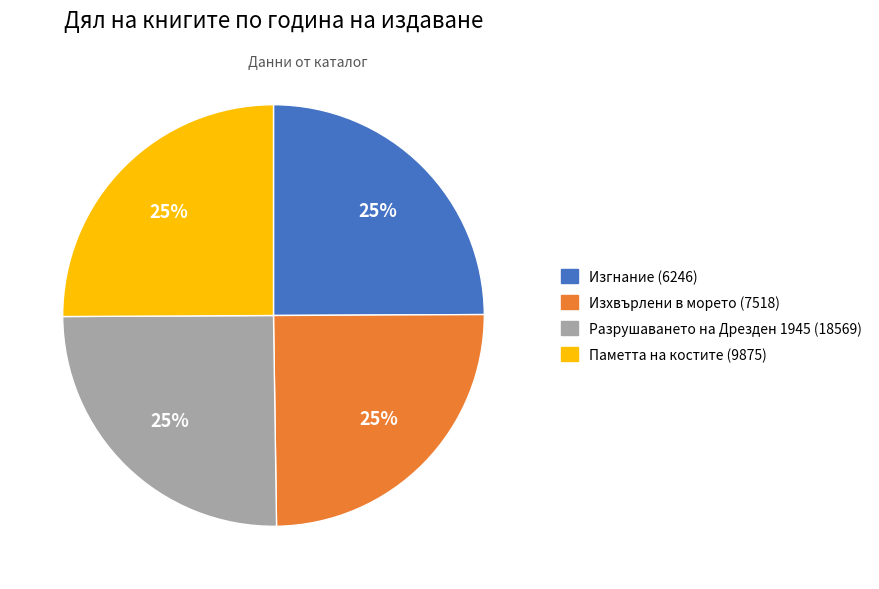

True or false: Изгнание (6246) accounts for 25% of the total.

True